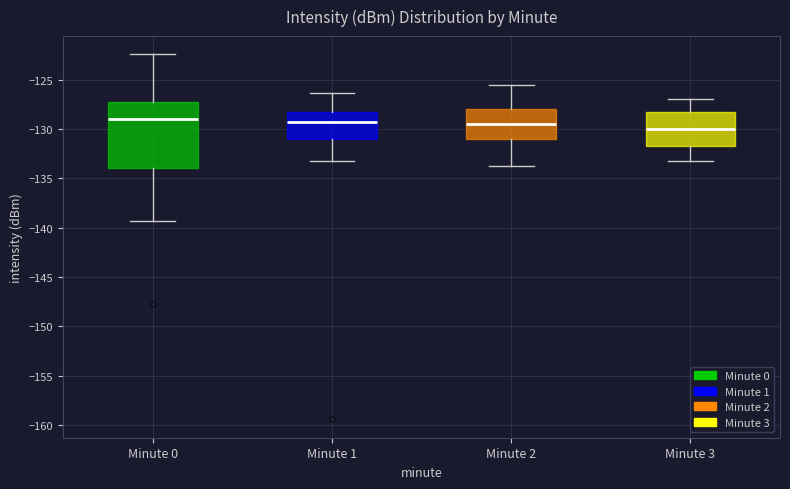

Which box is the tallest, from its lower edge to its upper edge?

Minute 0